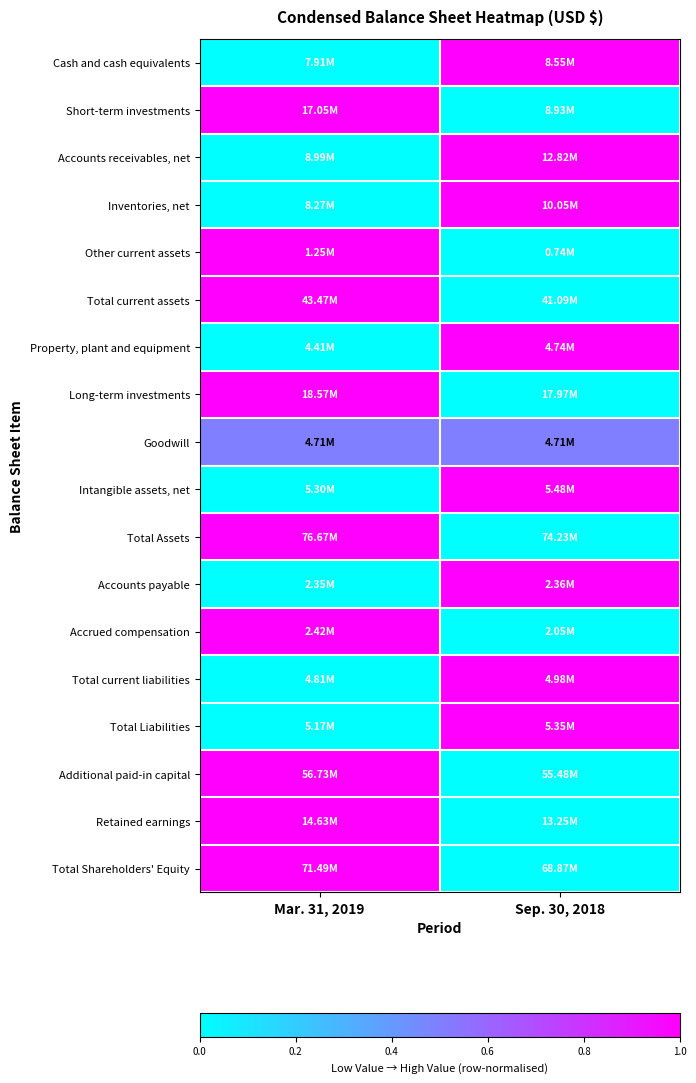

Count the number of data series in this chart.

18